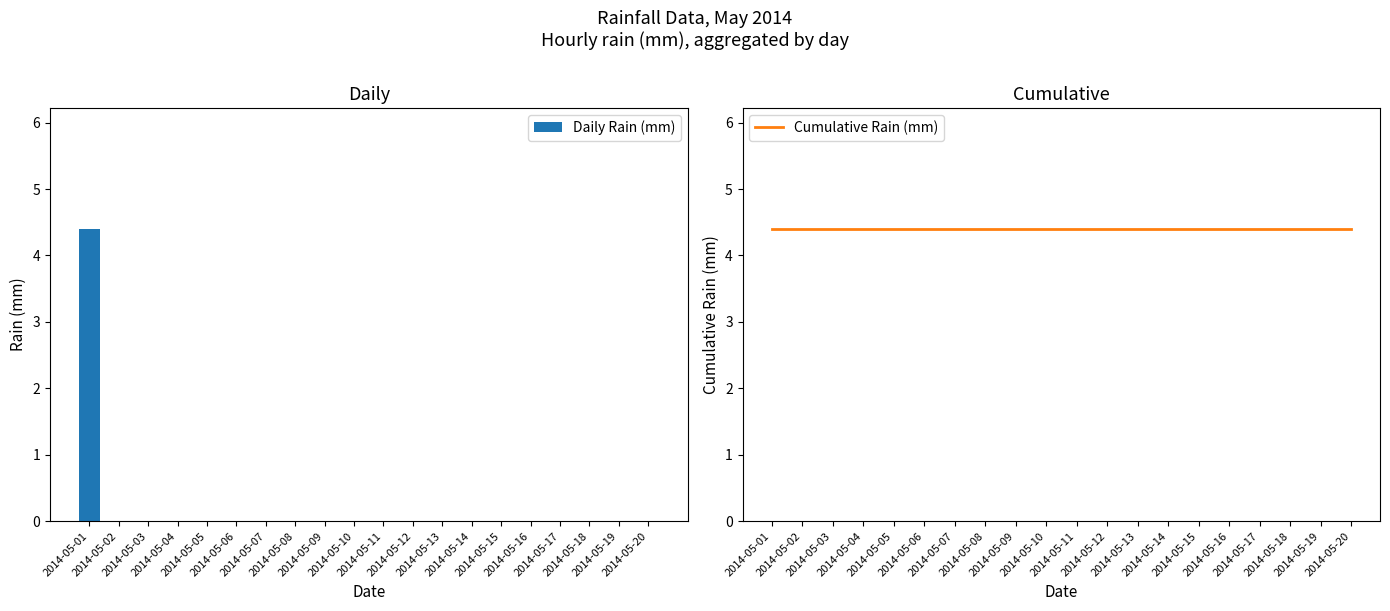

True or false: Cumulative Rain (mm) has a value of 6.1 at 2014-05-03.

False